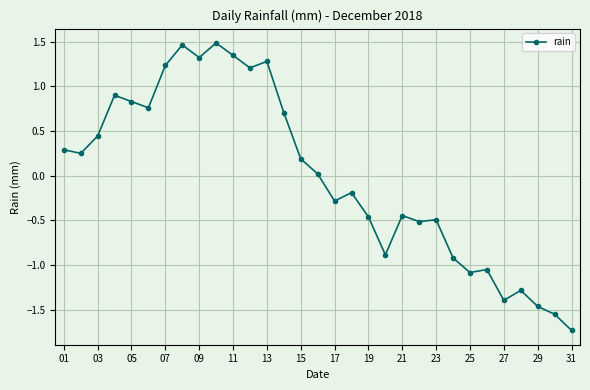

What is the smallest value displayed?

-1.7